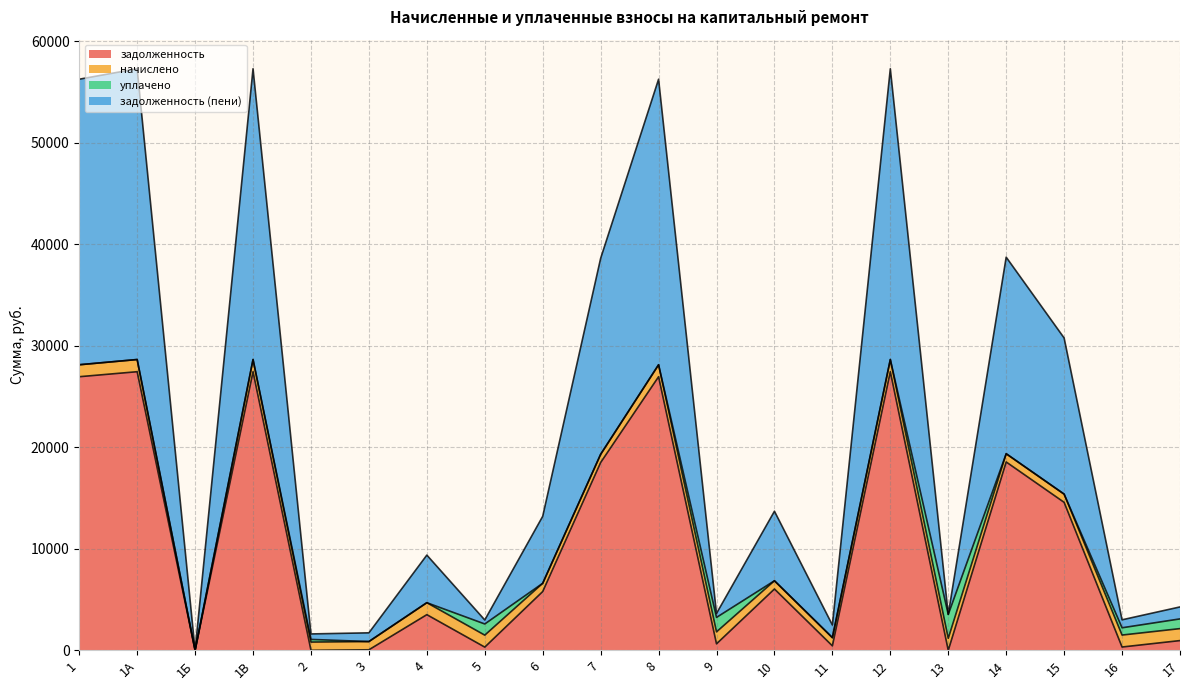

What is the difference between the maximum and second lowest values in the задолженность series?

27444.0